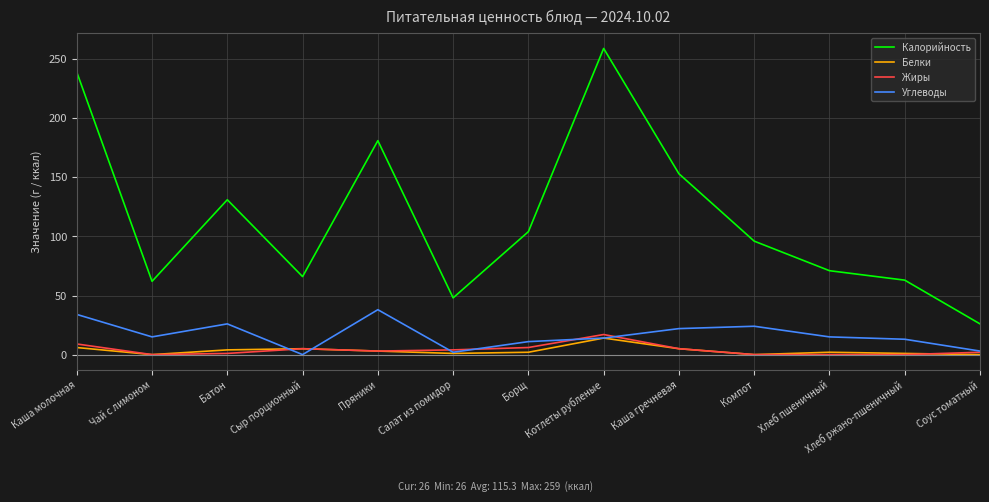

What is the highest value of the Жиры series?

17